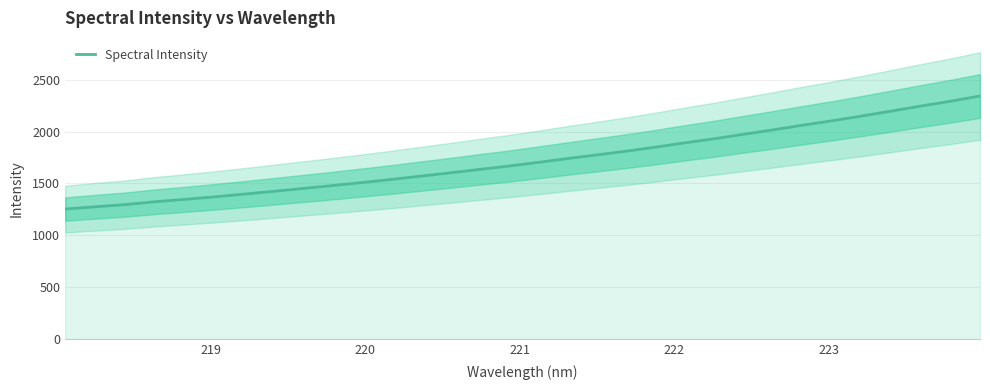

Count the number of values greater than 1702.

16